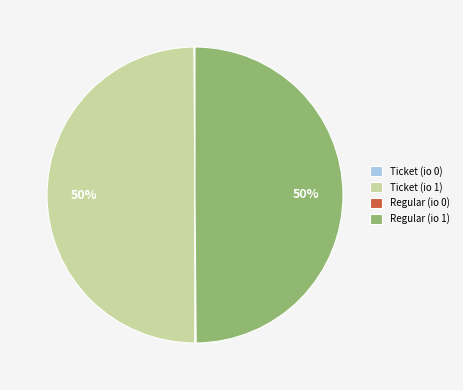

To the nearest percent, what is the average slice percentage?

25%